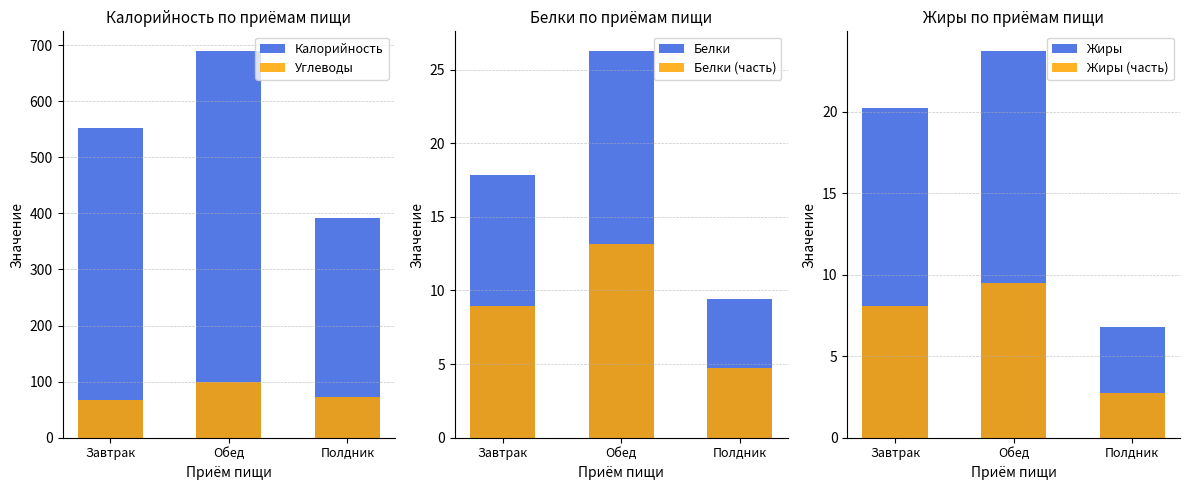

What is the label of the 1st bar from the left?

Завтрак